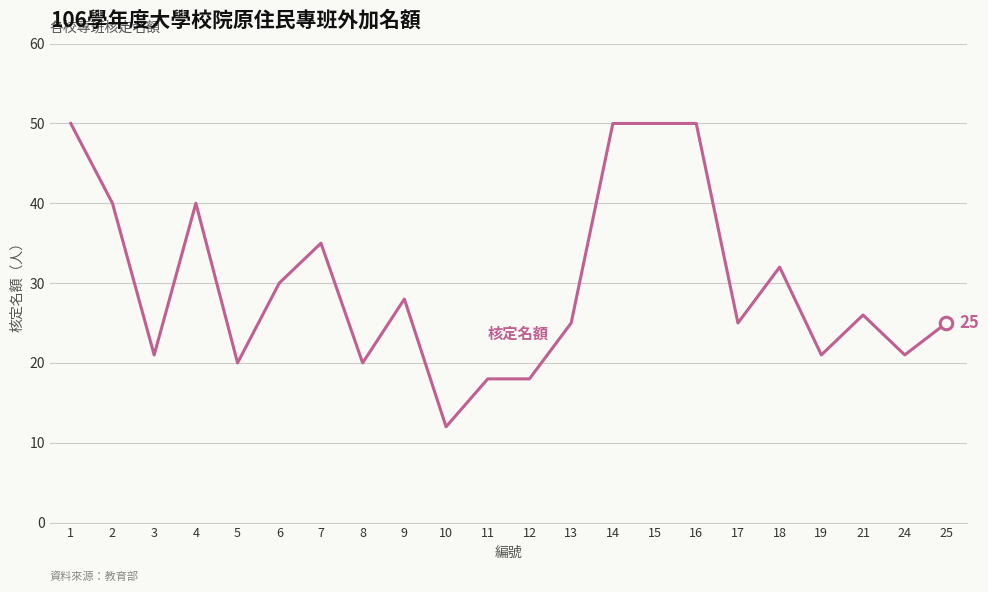

What is the smallest value displayed?

12